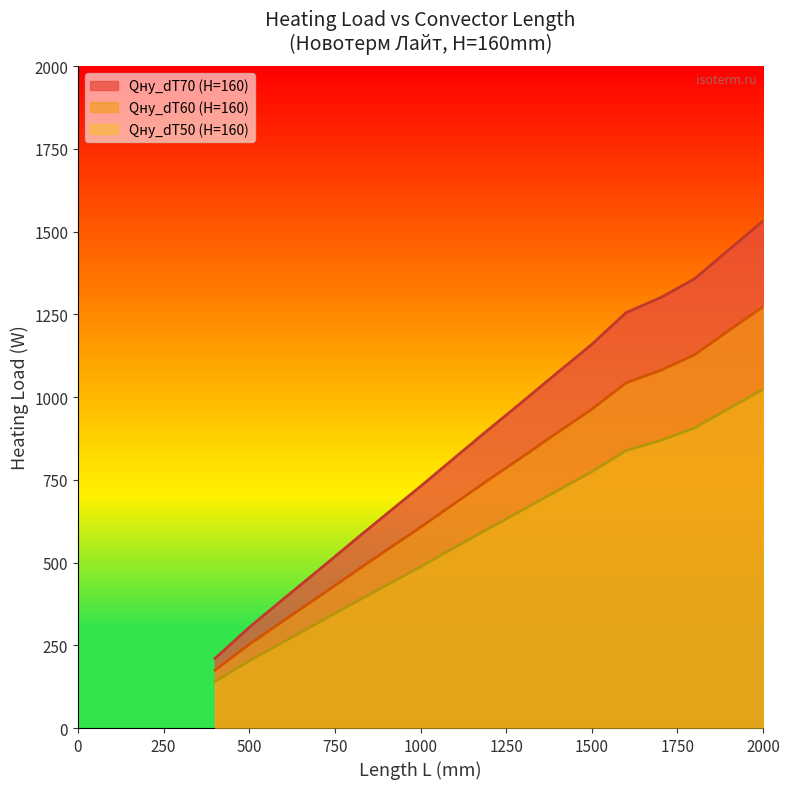

Reading right to left, transcribe all the data shown in this chart.

Qну_dT70 (H=160): 2000=1532.0	1900=1445.0	1800=1357.0	1700=1300.0	1600=1255.0	1500=1159.0	1400=1074.0	1300=988.0	1200=903.0	1100=817.0	1000=730.0	900=646.0	800=561.0	700=475.0	600=390.0	500=304.0	400=210.0
Qну_dT60 (H=160): 2000=1273.1	1900=1200.8	1800=1127.7	1700=1080.3	1600=1042.9	1500=963.1	1400=893.0	1300=821.0	1200=751.0	1100=678.9	1000=606.6	900=536.8	800=466.2	700=394.7	600=324.1	500=252.6	400=174.5
Qну_dT50 (H=160): 2000=1023.4	1900=965.3	1800=906.5	1700=868.4	1600=838.3	1500=774.2	1400=717.4	1300=660.0	1200=603.2	1100=545.8	1000=487.0	900=431.0	800=374.7	700=317.3	600=260.0	500=203.1	400=140.3